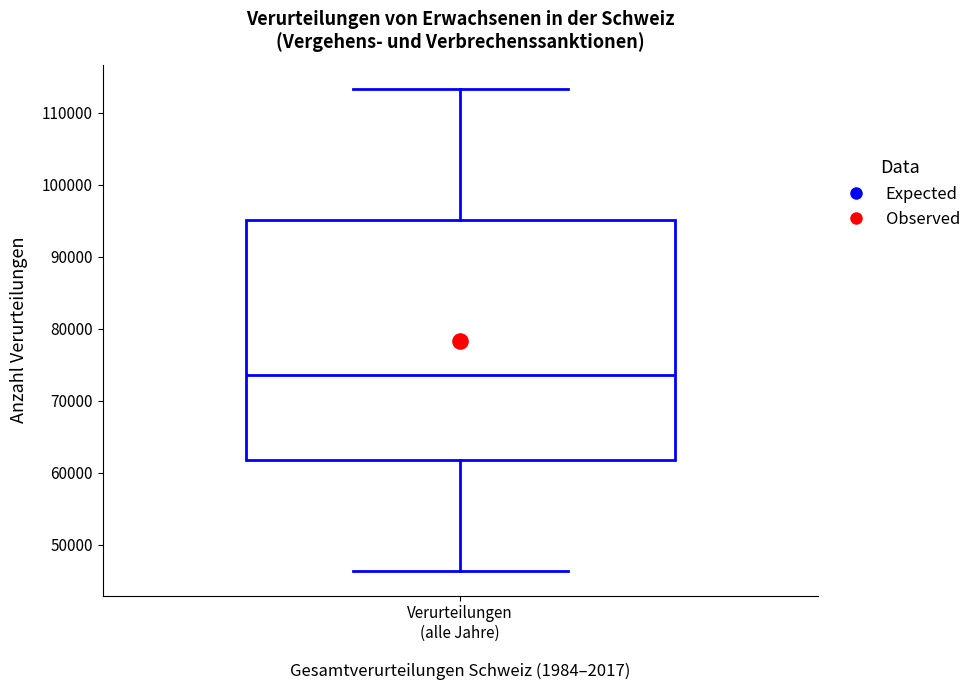

Transcribe this box plot: give where the median line is, the range the box spans, and where the two whiskers end, as read against the y-axis. The values are not printed on the chart, so give them approximately, as read against the axis.

median 74000, box 62000 to 95000, whiskers 46000 to 113000